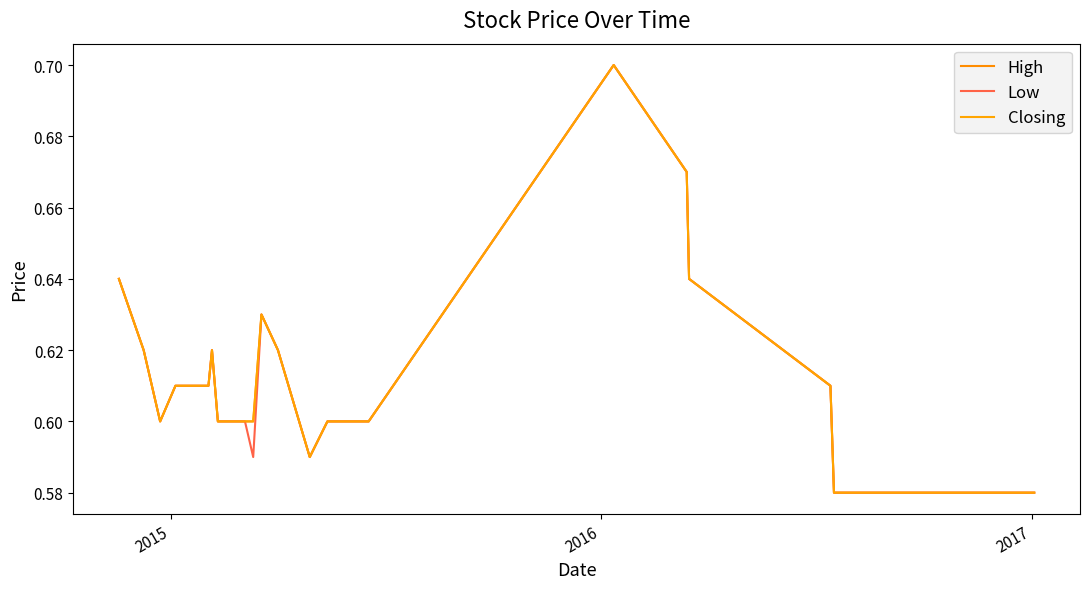

True or false: Closing and High cross at least once.

False